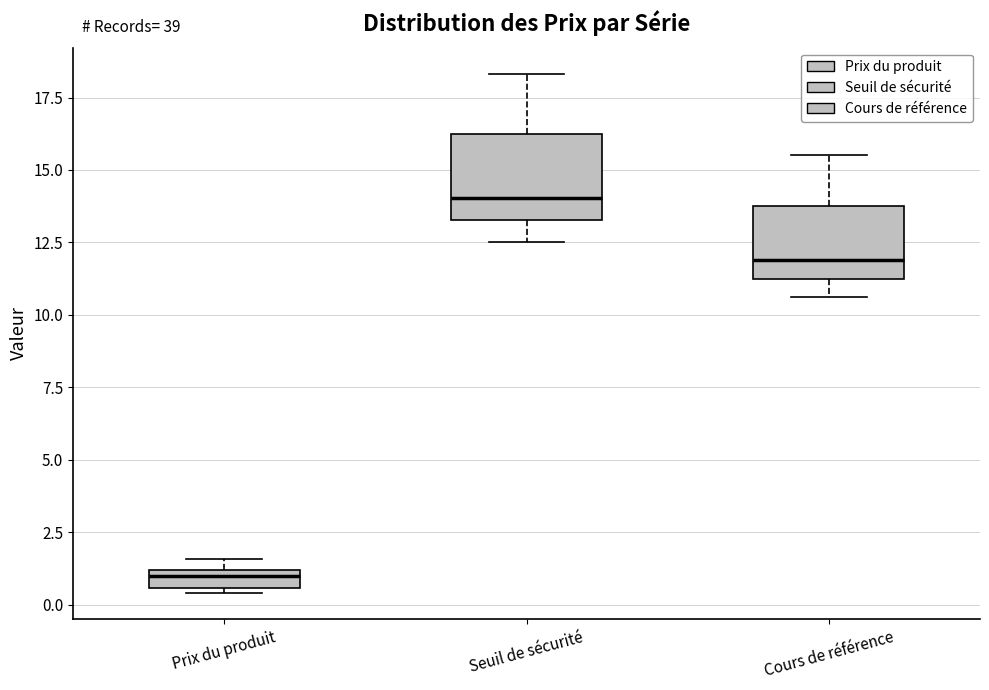

Where is the upper edge of the box for Seuil de sécurité on the y-axis? The values are not printed on the chart, so give them approximately, as read against the axis.

16.5